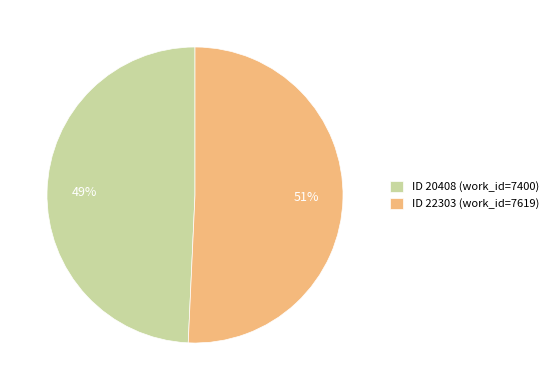

Rank the categories by value from highest to lowest.

ID 22303 (work_id=7619), ID 20408 (work_id=7400)